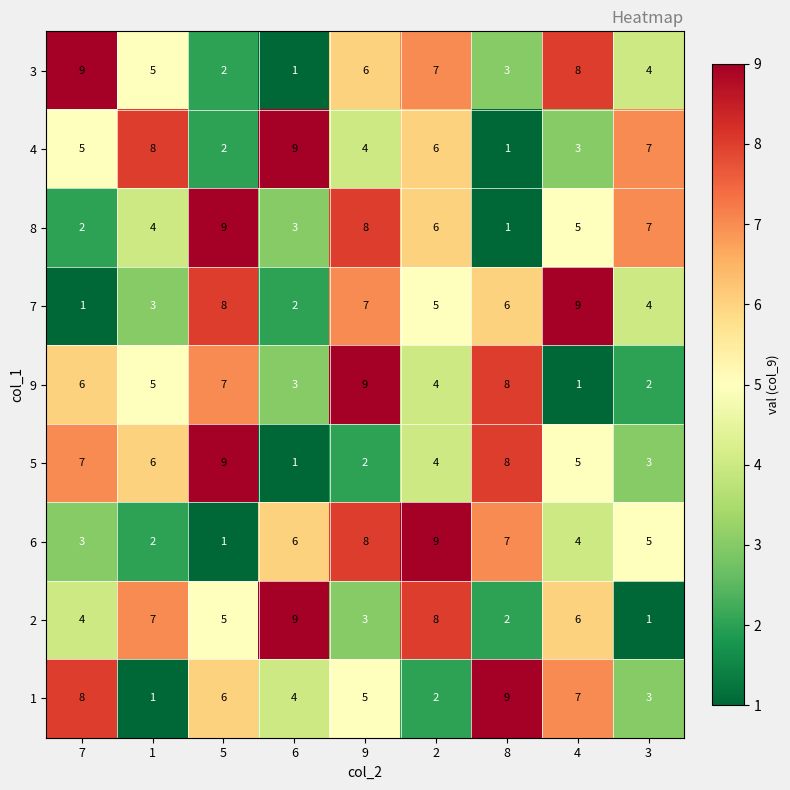

Count the number of categories in the chart.

9